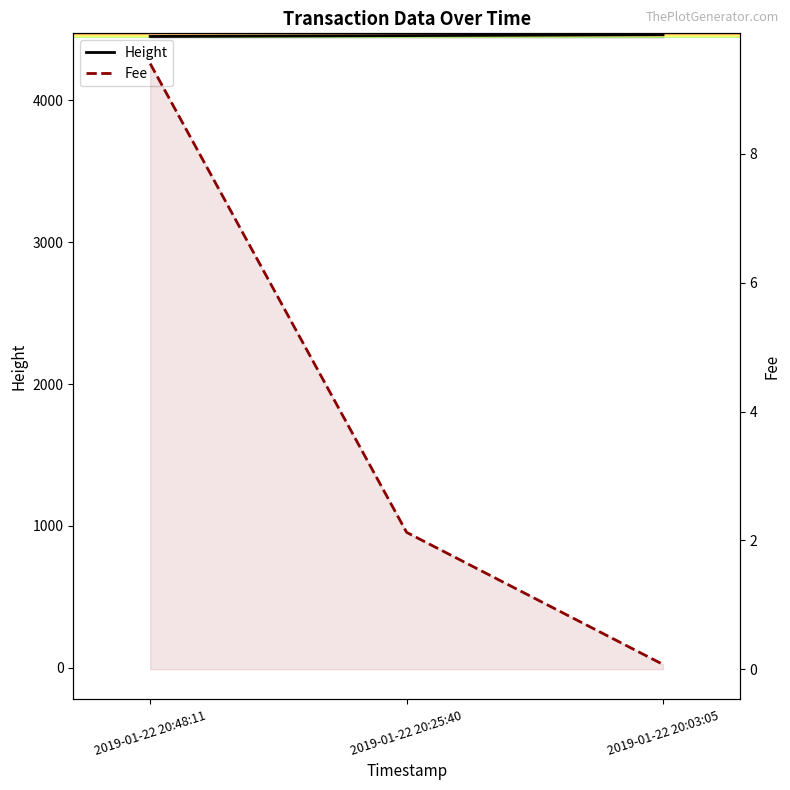

Does the chart have visible grid lines?

No